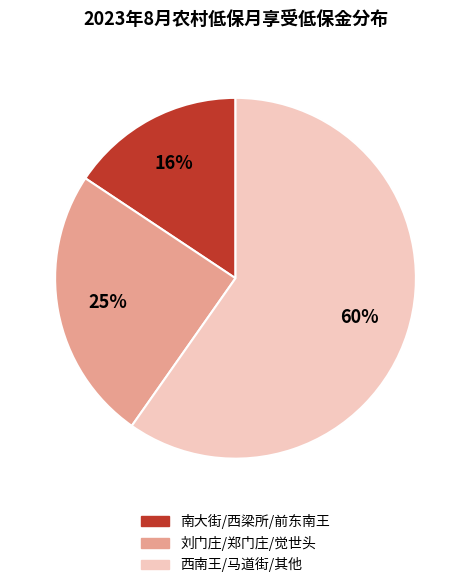

True or false: 南大街/西梁所/前东南王 accounts for 16% of the total.

True